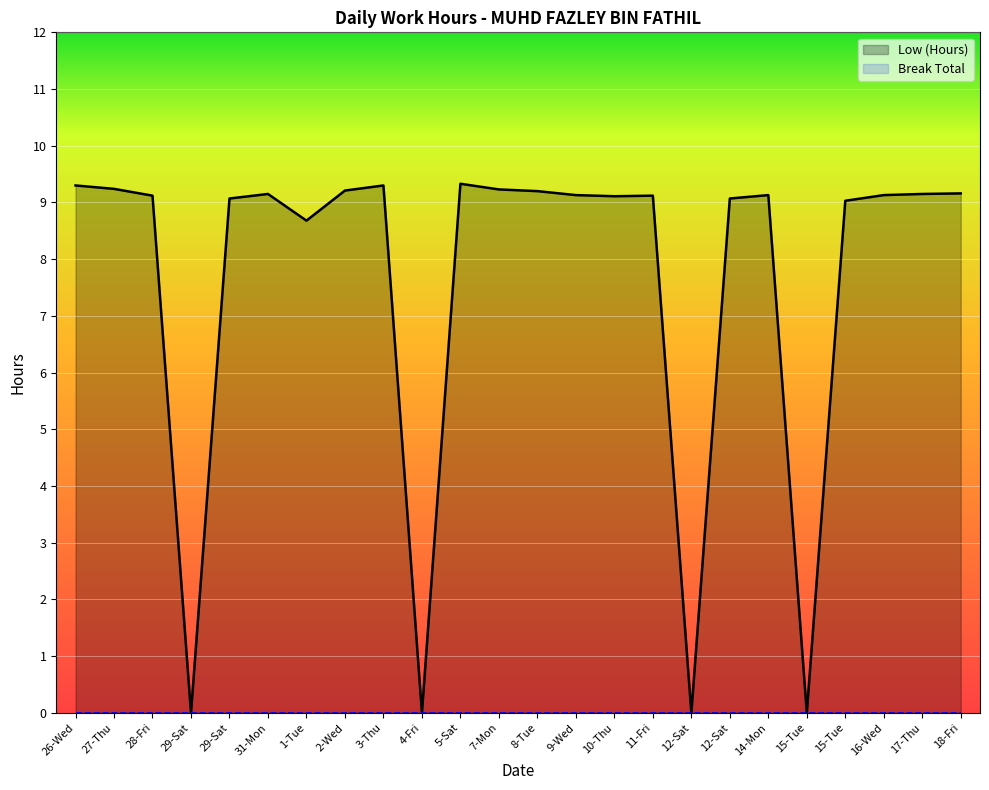

Reading left to right, transcribe all the data shown in this chart.

26-Wed=9.3	27-Thu=9.2	28-Fri=9.1	29-Sat=0.0	29-Sat=9.1	31-Mon=9.2	1-Tue=8.7	2-Wed=9.2	3-Thu=9.3	4-Fri=0.0	5-Sat=9.3	7-Mon=9.2	8-Tue=9.2	9-Wed=9.1	10-Thu=9.1	11-Fri=9.1	12-Sat=0.0	12-Sat=9.1	14-Mon=9.1	15-Tue=0.0	15-Tue=9.0	16-Wed=9.1	17-Thu=9.2	18-Fri=9.2